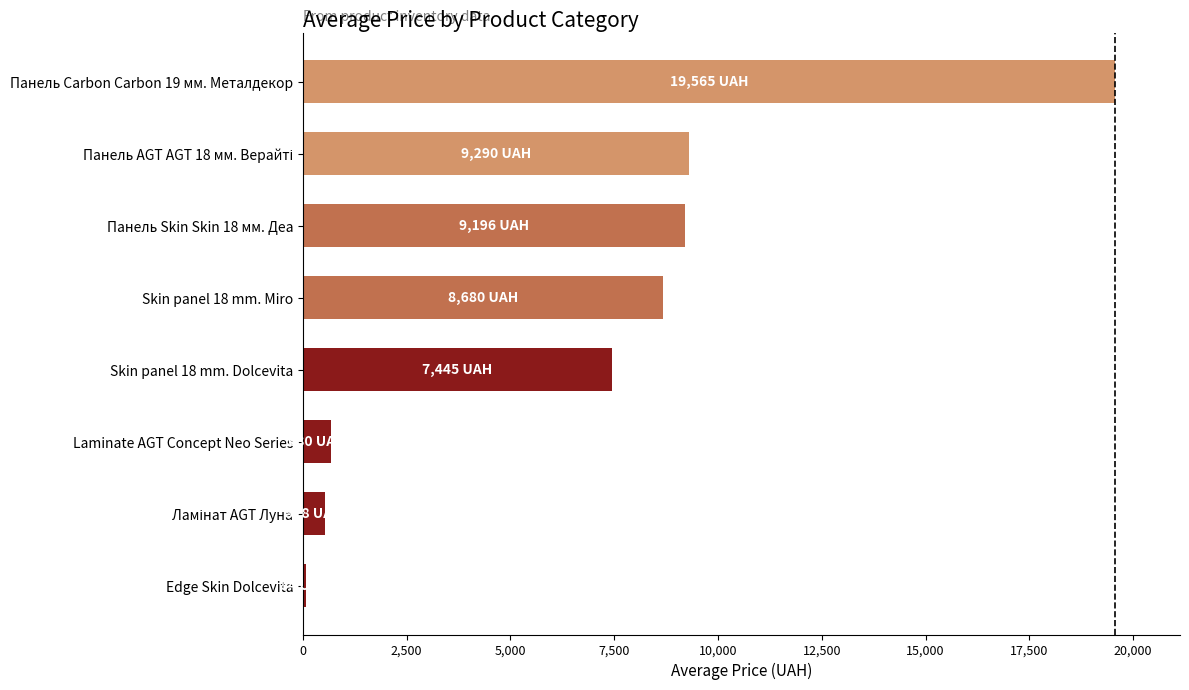

What is the difference between the maximum and minimum values?

19481.0